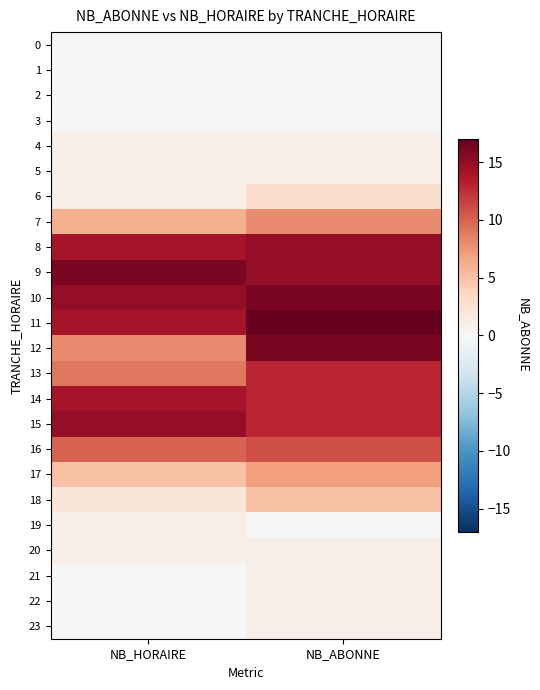

Reading right to left, transcribe all the data shown in this chart.

0: NB_ABONNE=0	NB_HORAIRE=0
1: NB_ABONNE=0	NB_HORAIRE=0
2: NB_ABONNE=0	NB_HORAIRE=0
3: NB_ABONNE=0	NB_HORAIRE=0
4: NB_ABONNE=1	NB_HORAIRE=1
5: NB_ABONNE=1	NB_HORAIRE=1
6: NB_ABONNE=3	NB_HORAIRE=1
7: NB_ABONNE=8	NB_HORAIRE=6
8: NB_ABONNE=15	NB_HORAIRE=14
9: NB_ABONNE=15	NB_HORAIRE=16
10: NB_ABONNE=16	NB_HORAIRE=15
11: NB_ABONNE=17	NB_HORAIRE=14
12: NB_ABONNE=16	NB_HORAIRE=8
13: NB_ABONNE=13	NB_HORAIRE=9
14: NB_ABONNE=13	NB_HORAIRE=14
15: NB_ABONNE=13	NB_HORAIRE=15
16: NB_ABONNE=11	NB_HORAIRE=10
17: NB_ABONNE=7	NB_HORAIRE=5
18: NB_ABONNE=5	NB_HORAIRE=2
19: NB_ABONNE=0	NB_HORAIRE=1
20: NB_ABONNE=1	NB_HORAIRE=1
21: NB_ABONNE=1	NB_HORAIRE=0
22: NB_ABONNE=1	NB_HORAIRE=0
23: NB_ABONNE=1	NB_HORAIRE=0